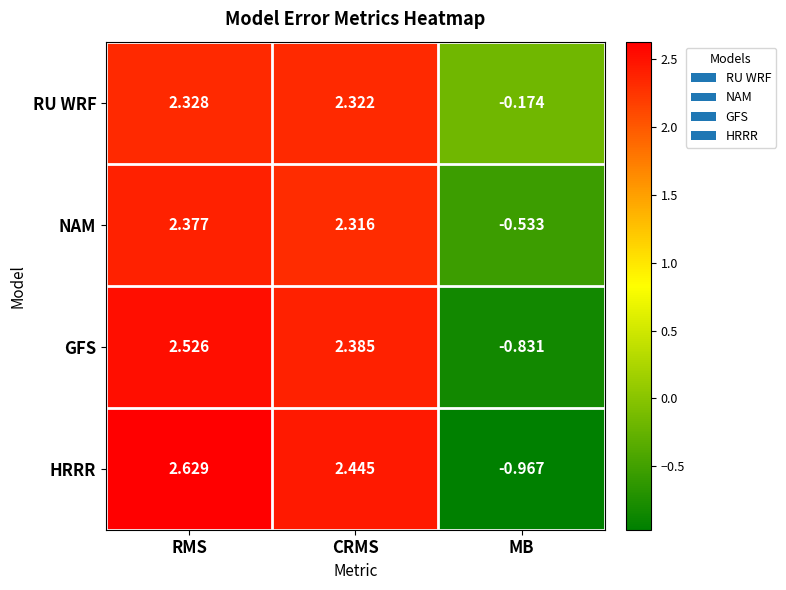

Which series changed the most between RMS and MB?

HRRR